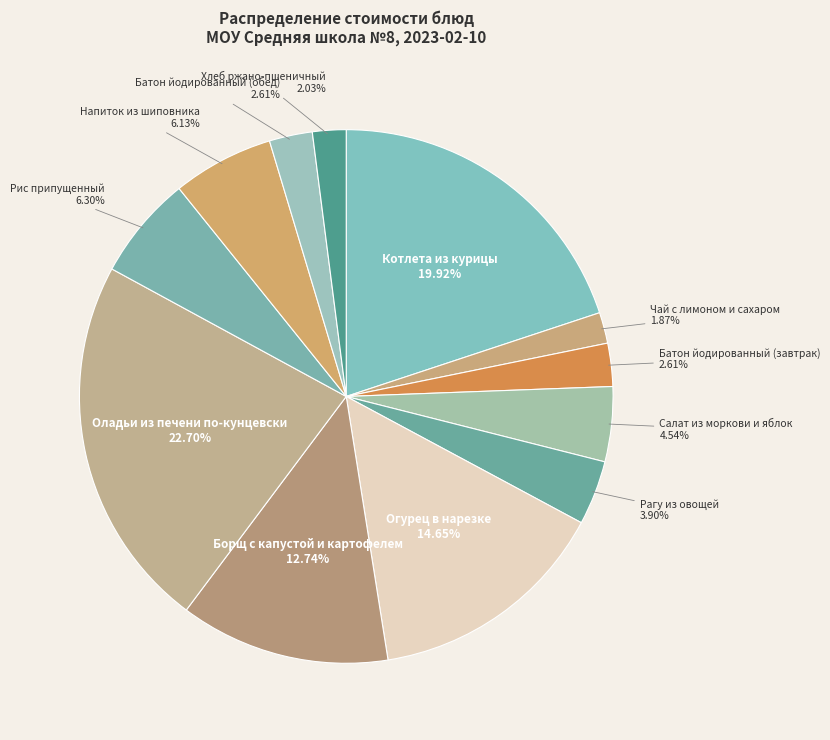

What is the smallest slice in the pie chart?

Чай с лимоном и сахаром